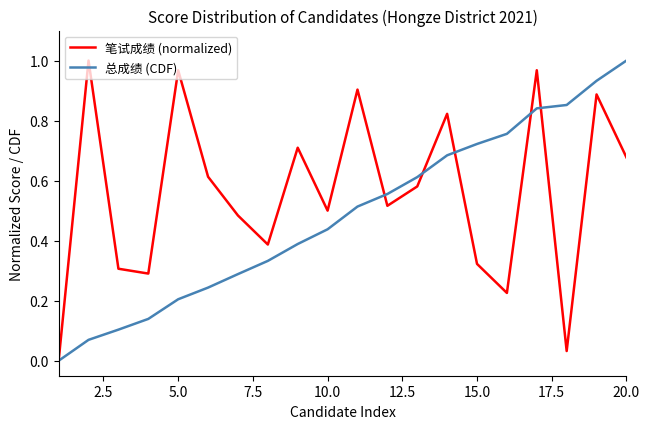

True or false: 总成绩 (CDF) has more than 2 points higher than both neighbors.

False